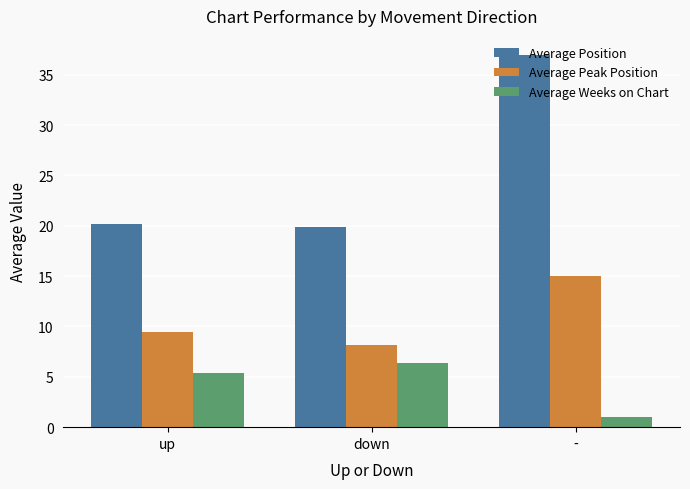

Are the bars grouped side by side (vs. stacked)?

Yes